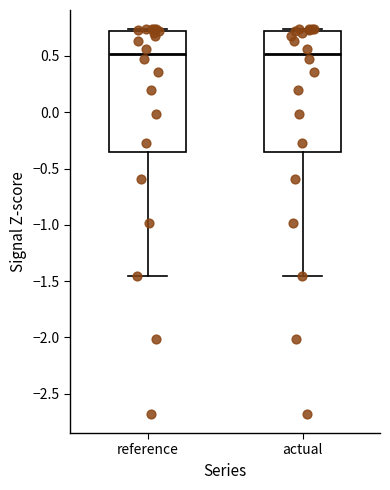

Reading left to right, transcribe this box plot: for each box, give where its median line is, the range the box spans, and where its two whiskers end, as read against the y-axis. The values are not printed on the chart, so give them approximately, as read against the axis.

reference: median 0.50, box -0.35 to 0.70, whiskers -1.45 to 0.75
actual: median 0.50, box -0.35 to 0.70, whiskers -1.45 to 0.75